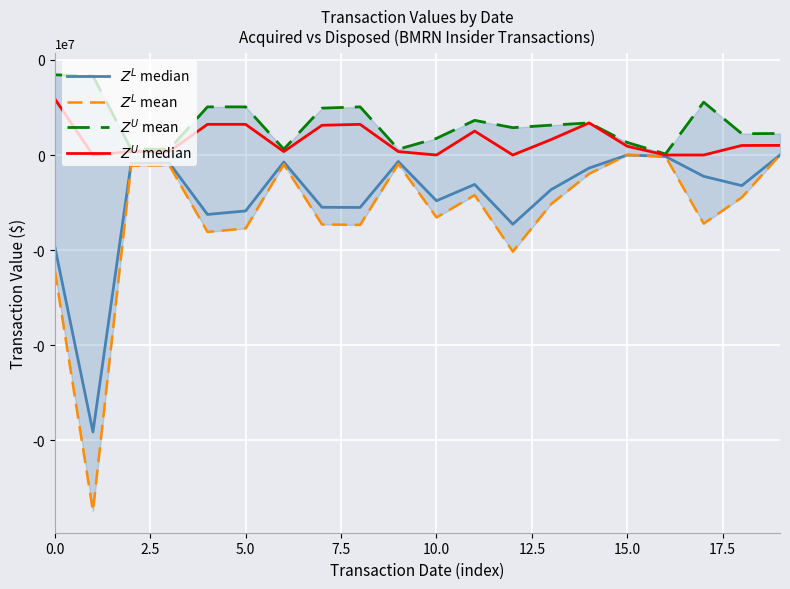

Which series has the largest total across all categories?

$Z^U$ mean